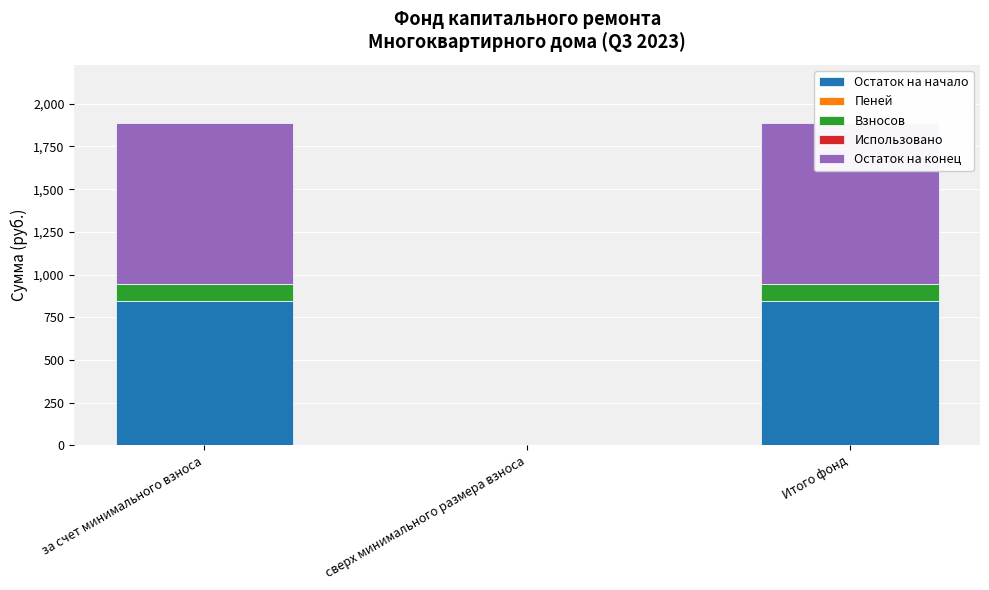

At which category is the sum across all series the highest?

за счет минимального взноса